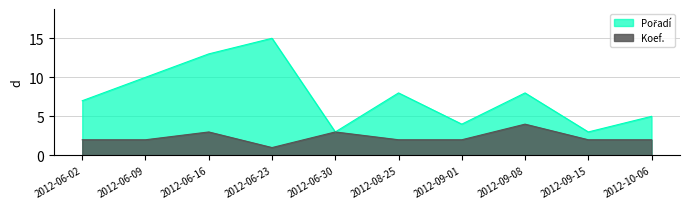

What is the label of the 4th point from the right?

2012-09-01